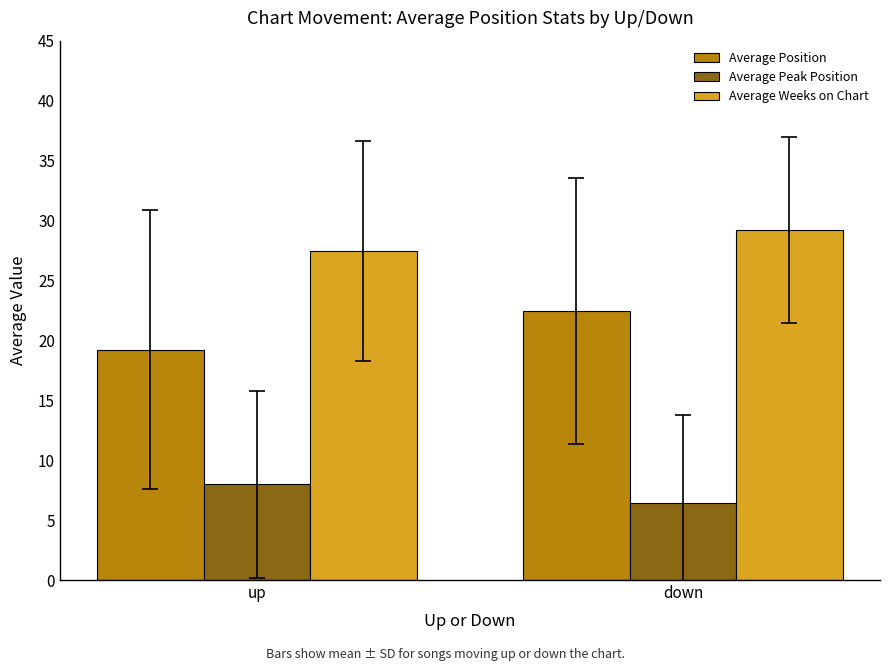

What is the spread (max minus min) of values at up?

19.5